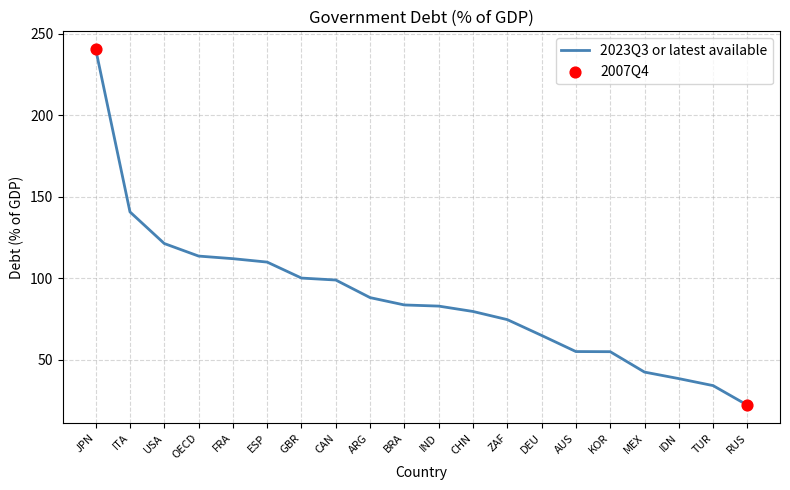

What is the ratio of the value at JPN to the value at BRA?

2.9